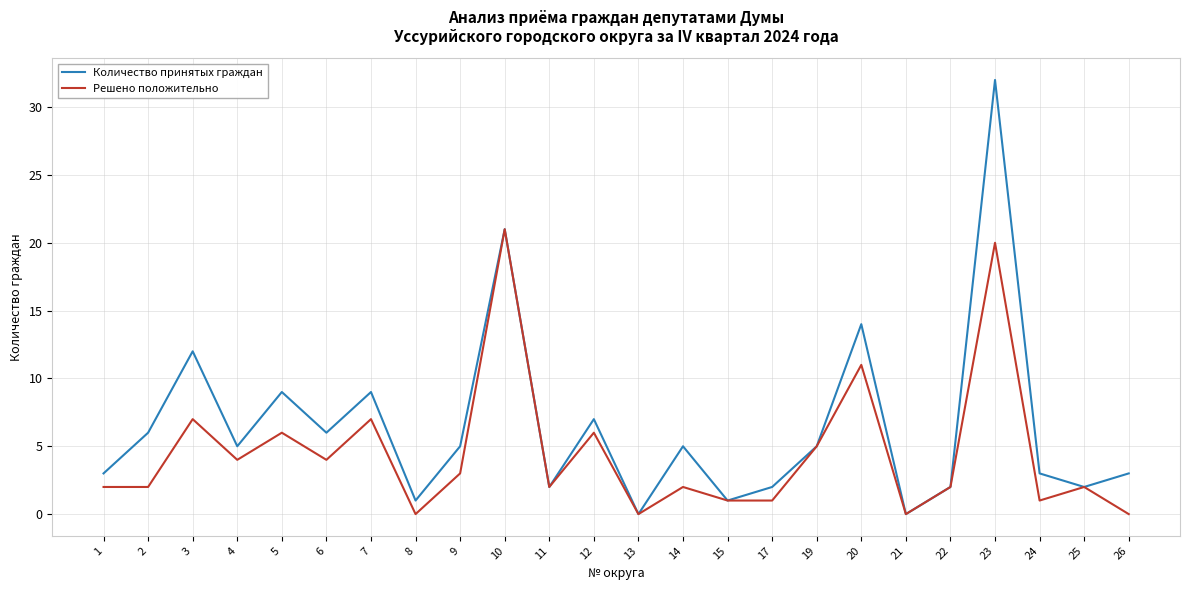

What is the difference between the Количество принятых граждан values at 14 and 22?

3